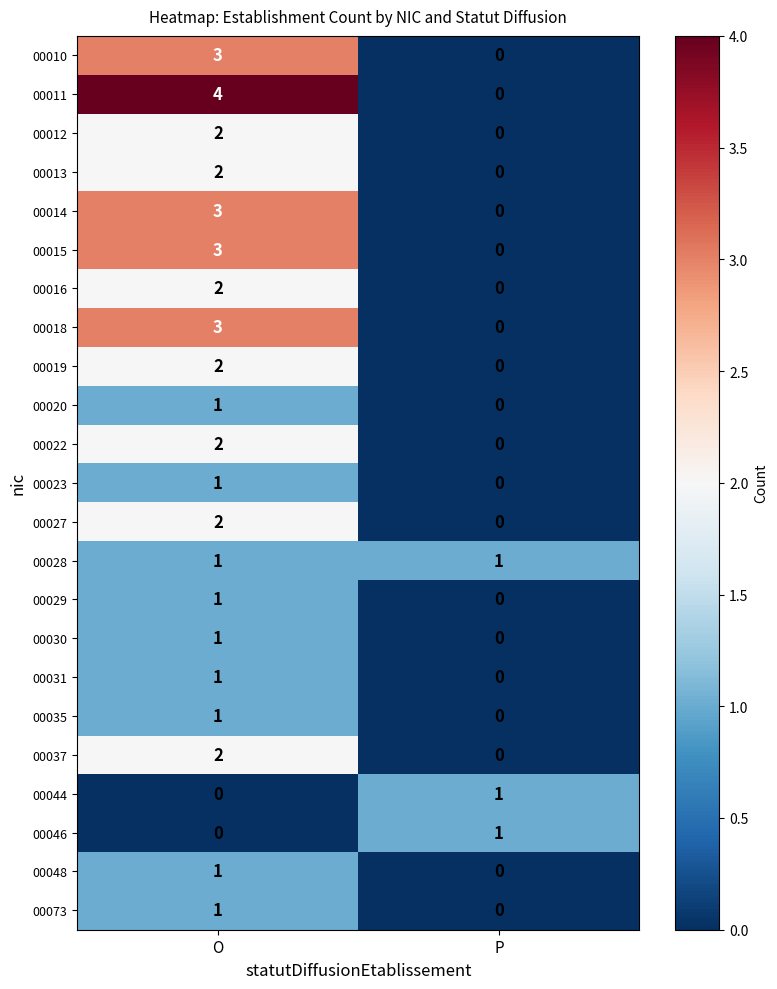

What is the greatest value displayed?

4